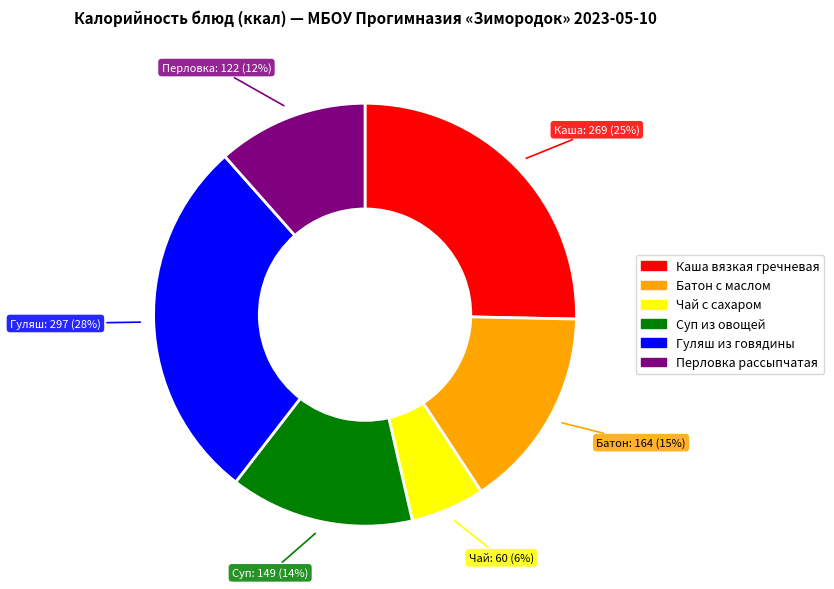

Does any single category account for the majority?

No